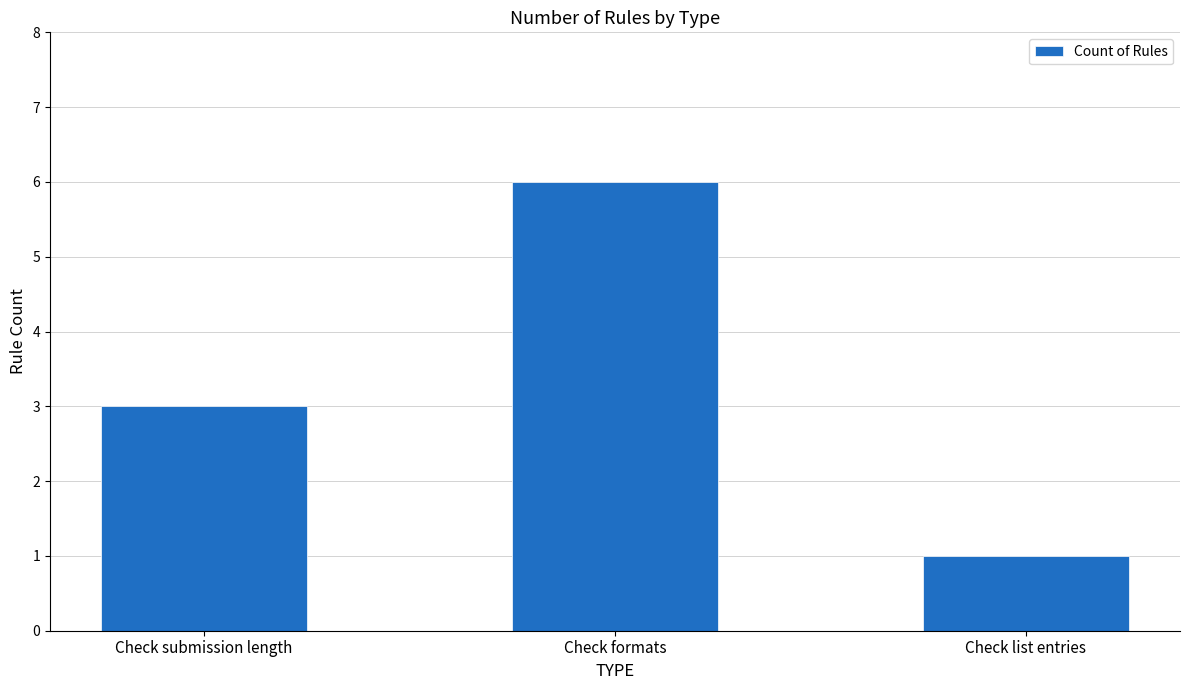

Count the values in the range 1 to 6.

3